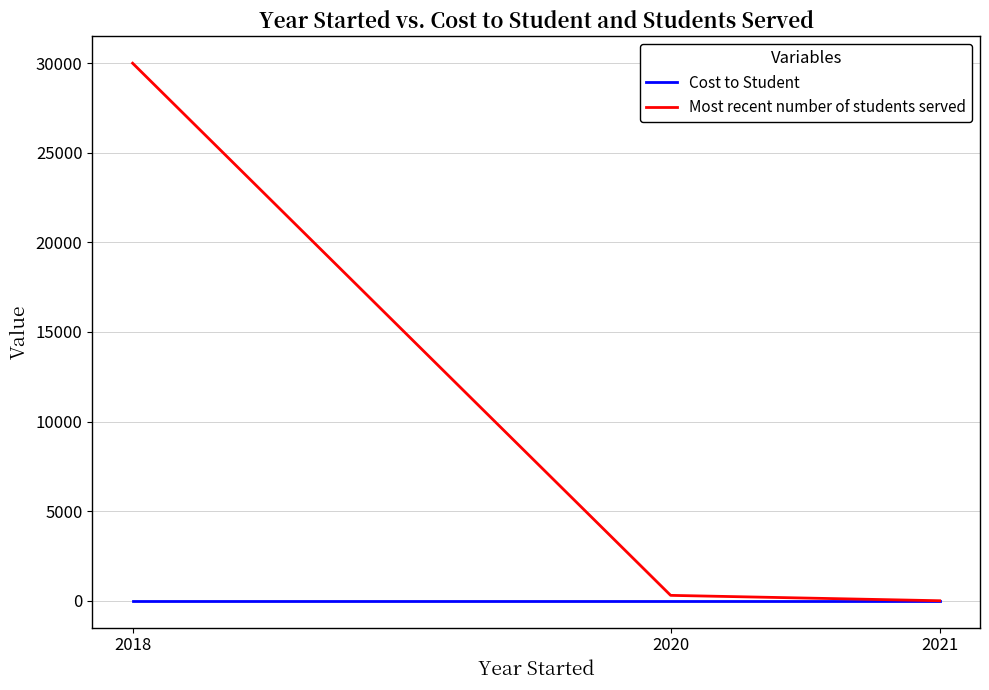

At which category does the chart reach its peak across all series?

2018